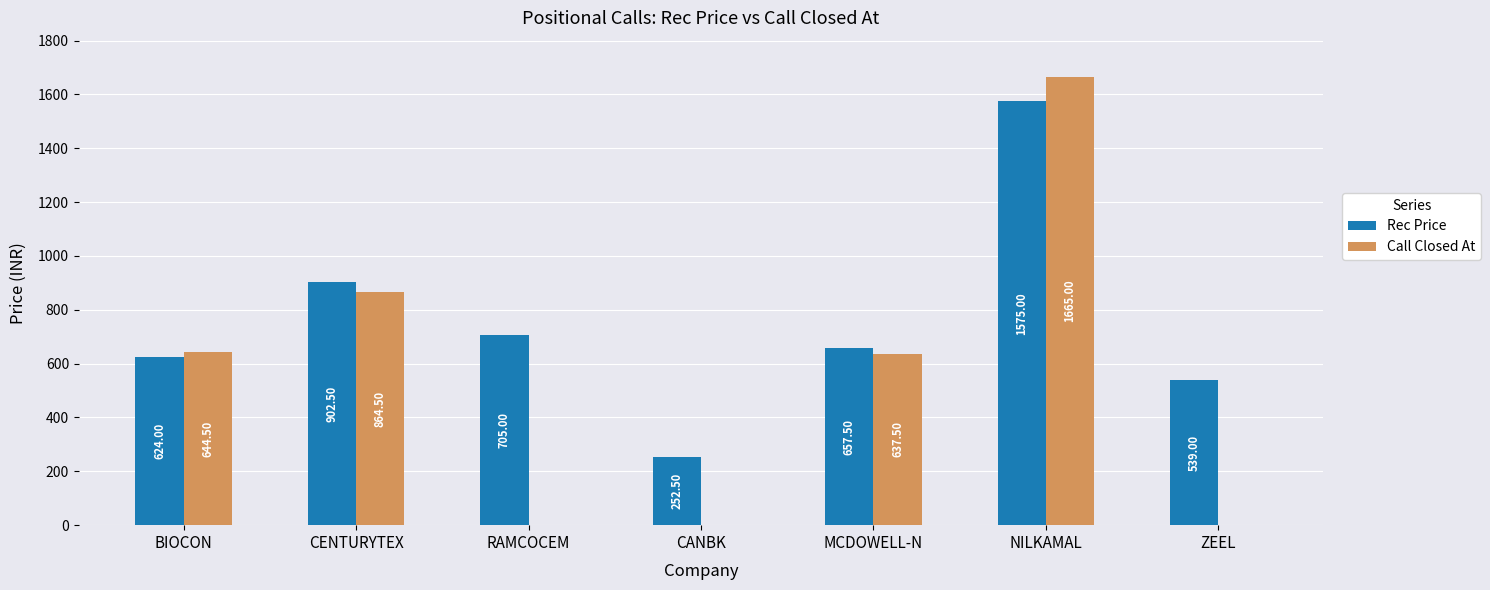

Which category has the highest value across all series?

NILKAMAL